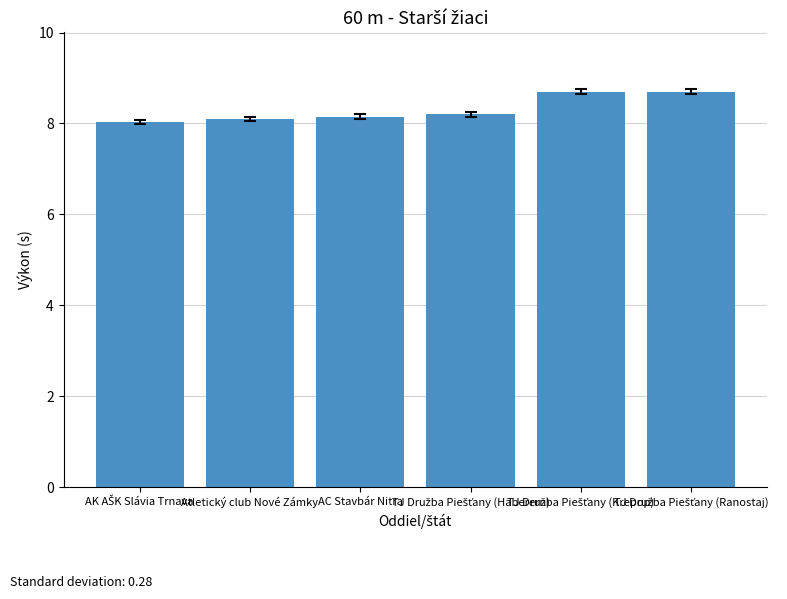

What is the value of the 4th bar from the left?

8.2